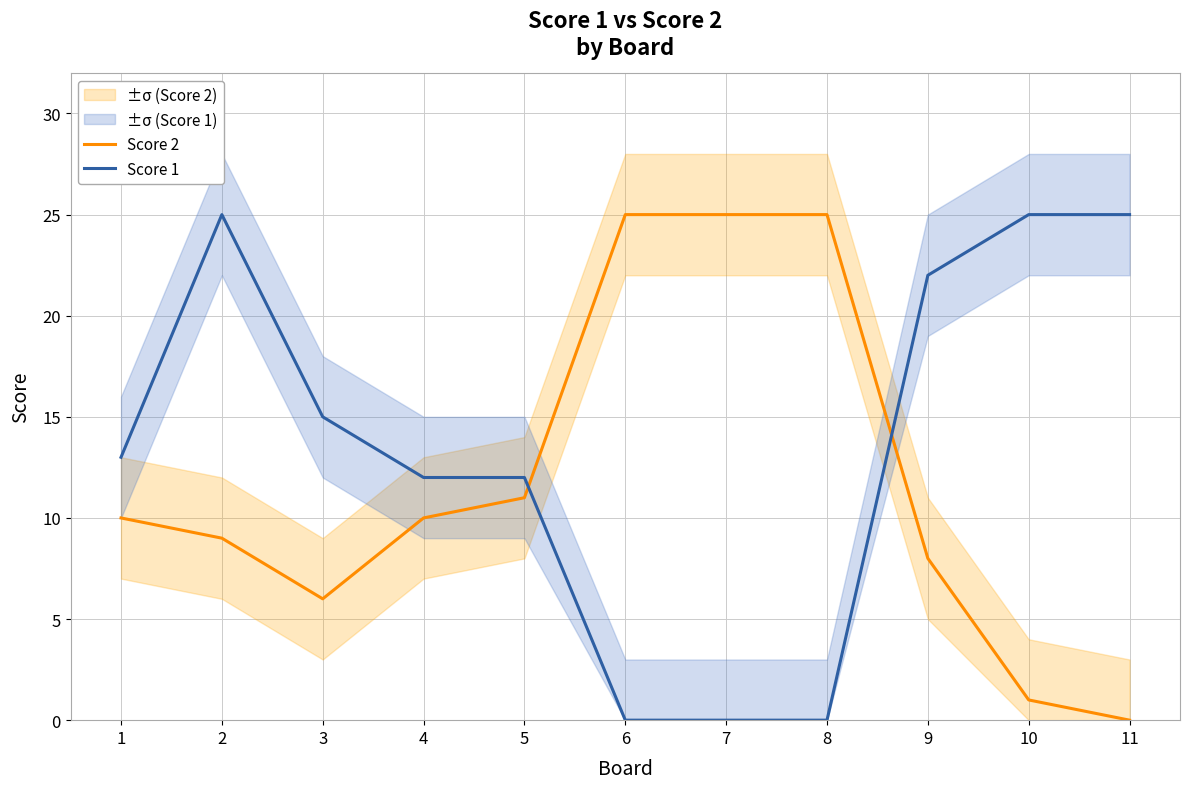

What is the difference between the maximum and minimum values in the Score 2 series?

25